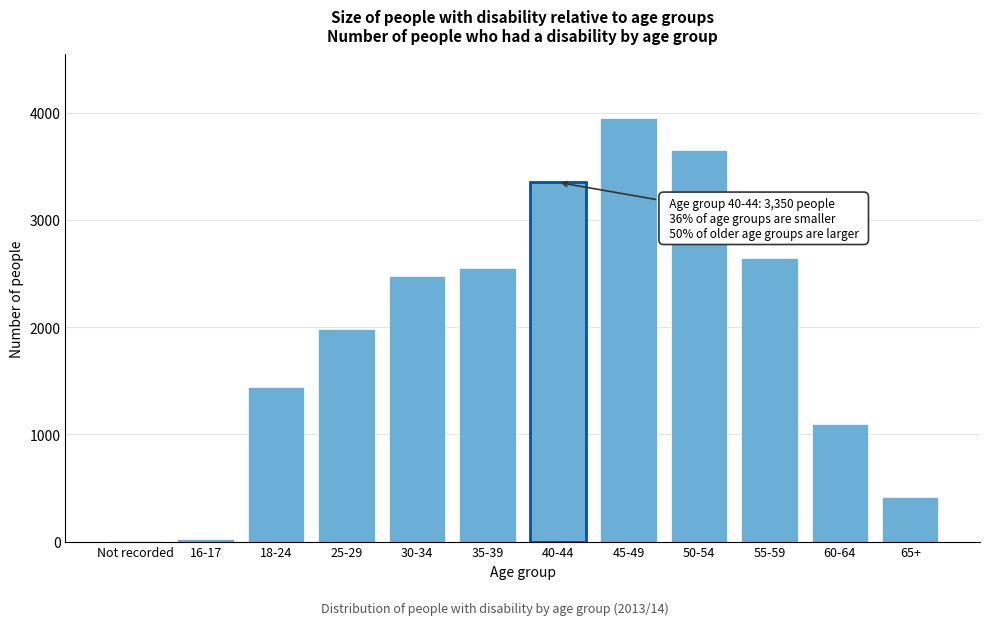

What is the sum of all values?

23590